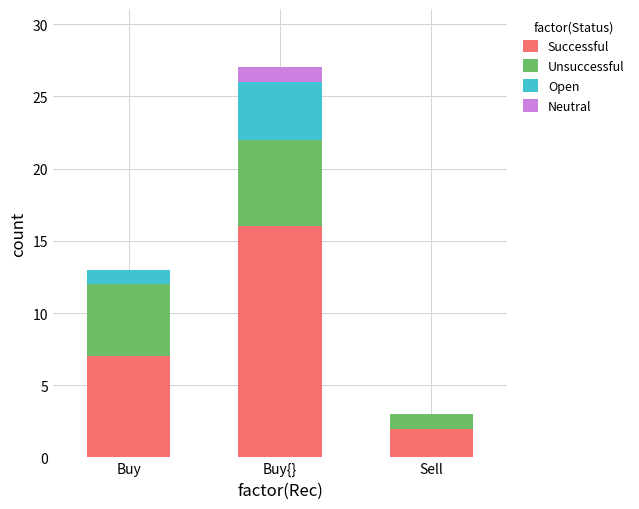

What is the total value across all series at Buy{}?

27